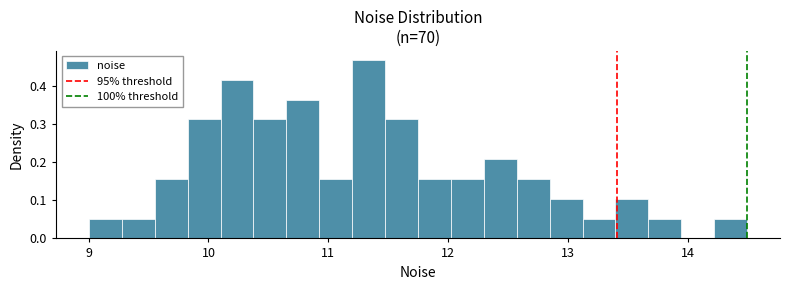

Read against the x-axis, roughly where is the centre of the tallest bar?

11.3